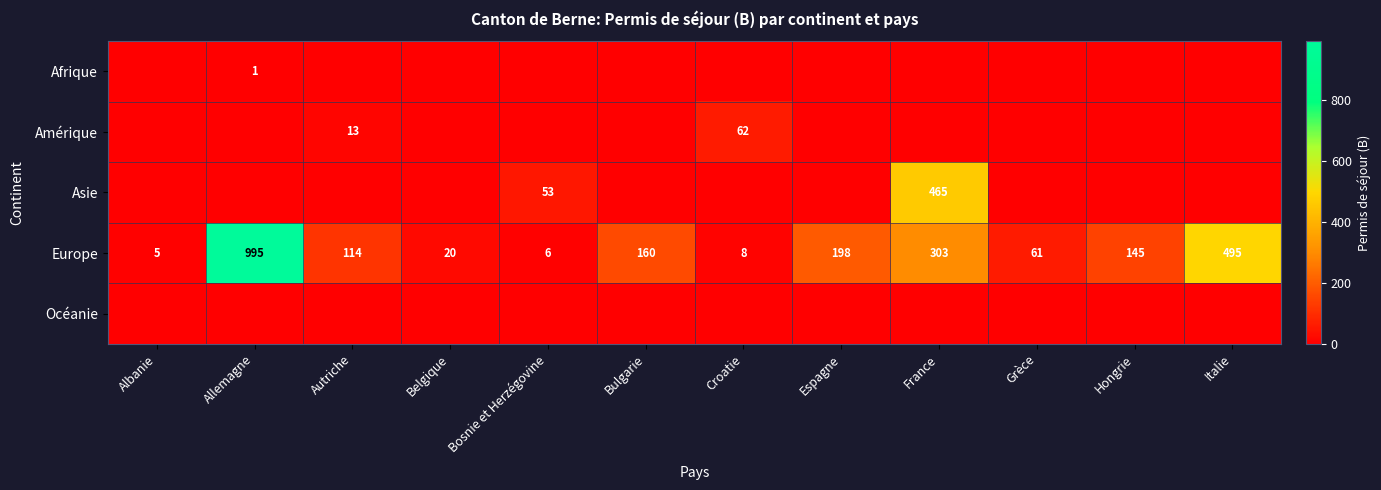

What is the total value across all series at Croatie?

70